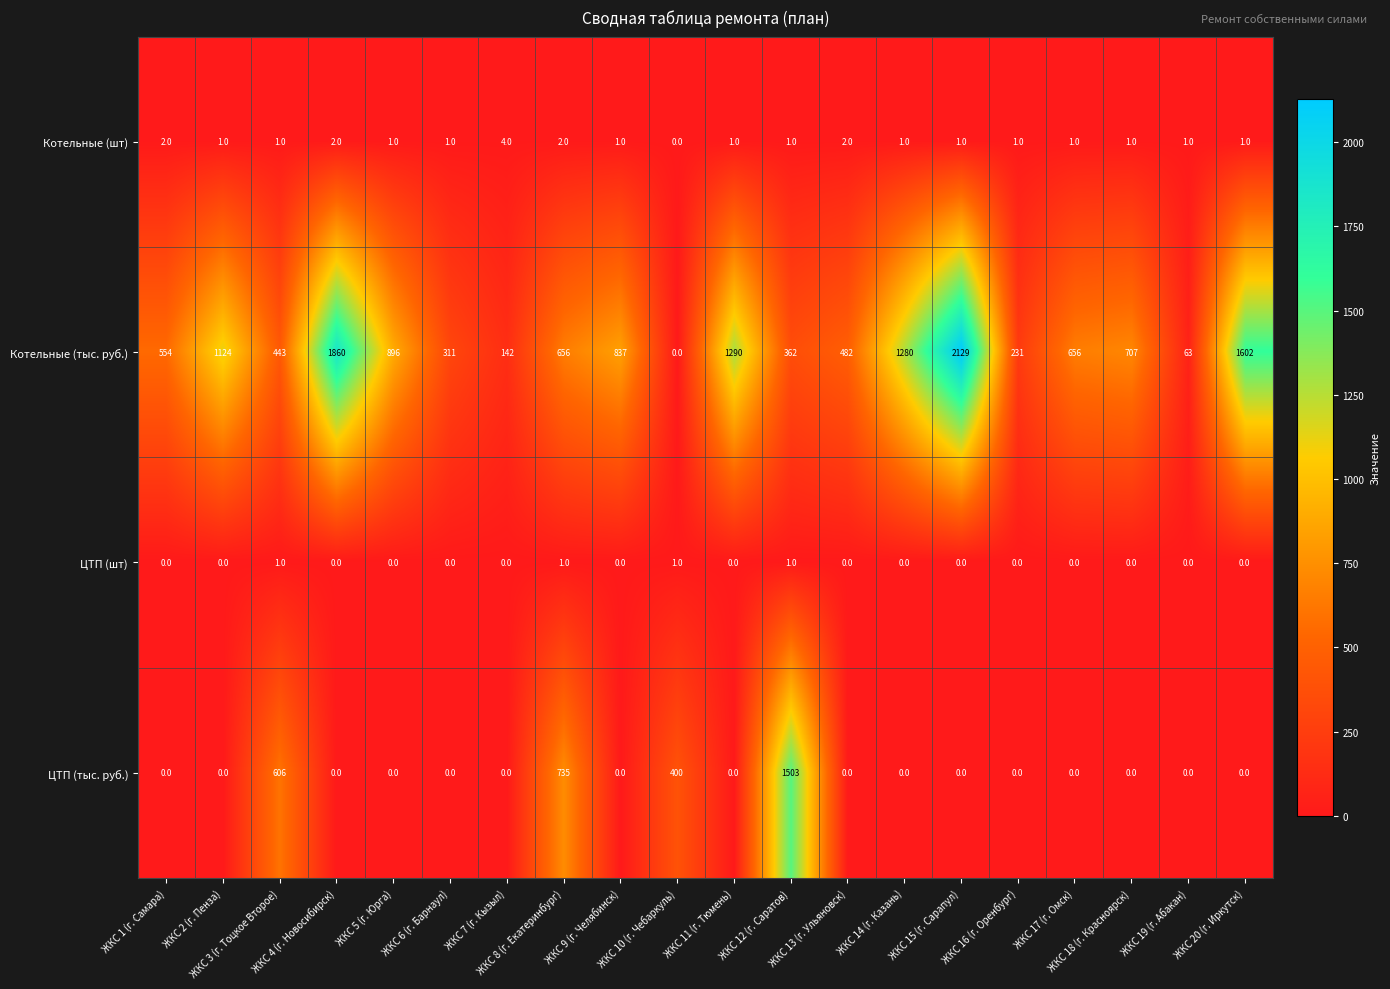

What is the greatest value displayed?

2129